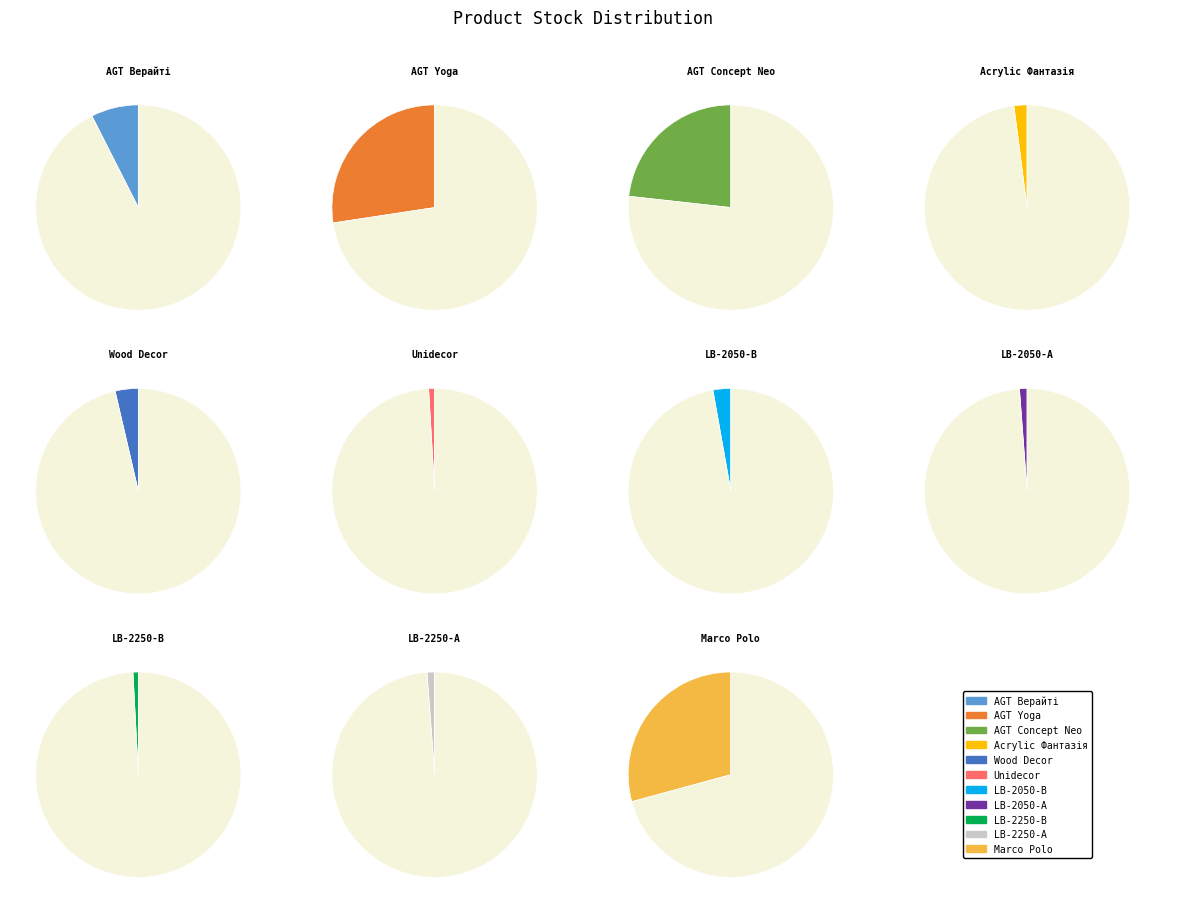

How many segments does this pie chart have?

11